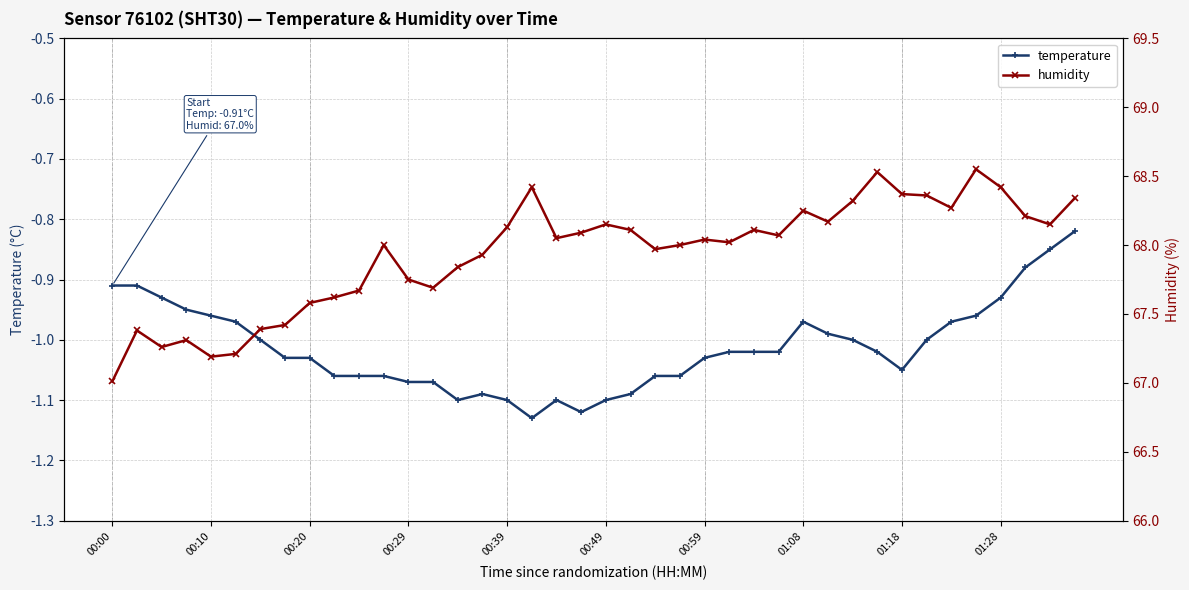

At which category does temperature reach its first local peak?

15